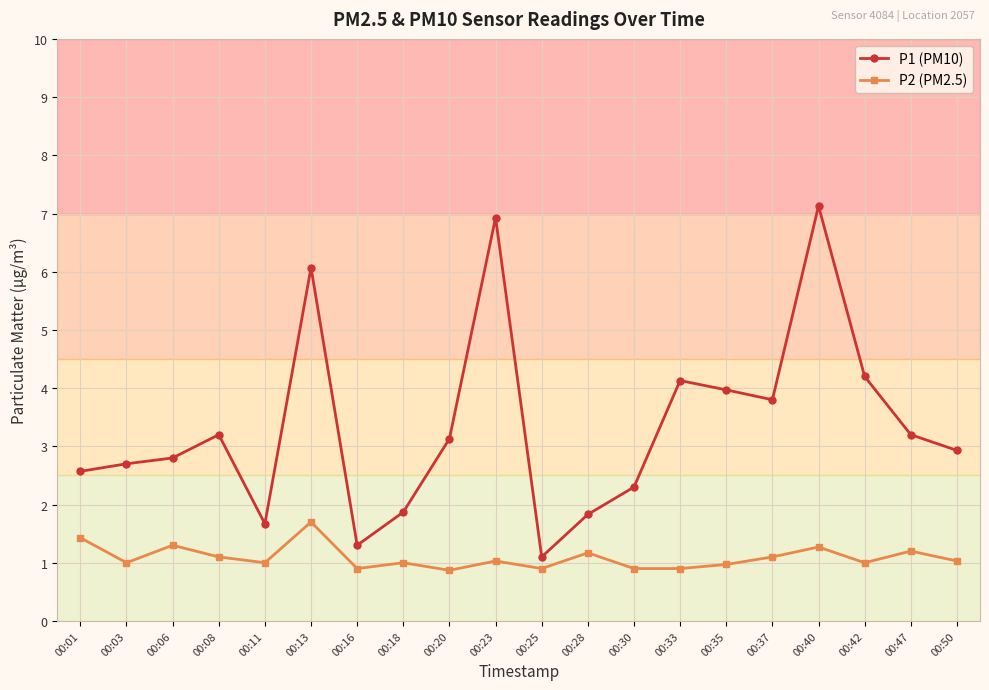

What are all the series names shown in the legend?

P1 (PM10), P2 (PM2.5)